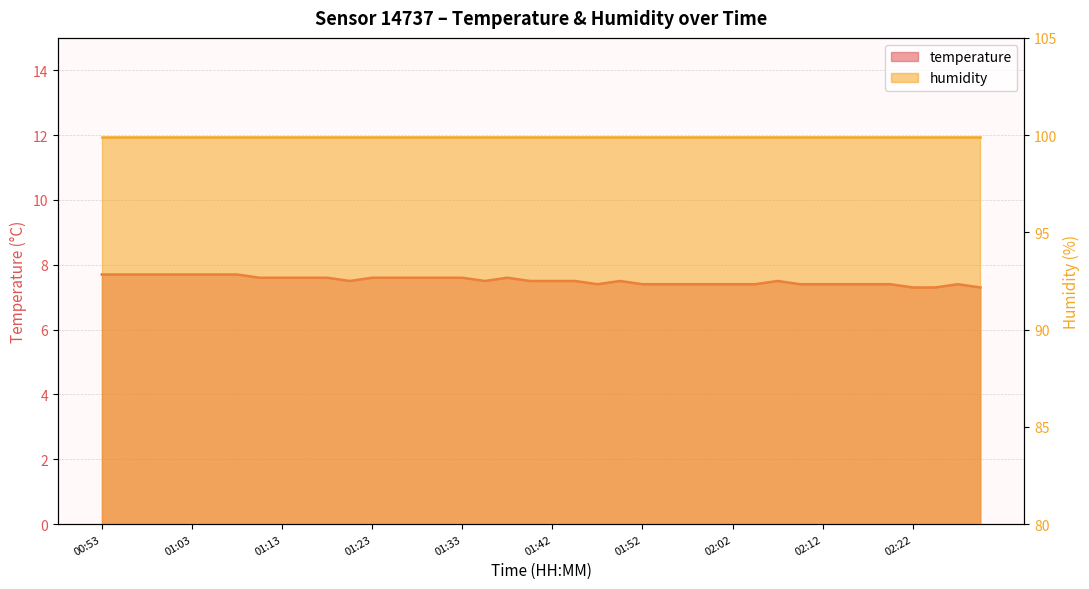

What is the approximate value at 01:35?

7.5